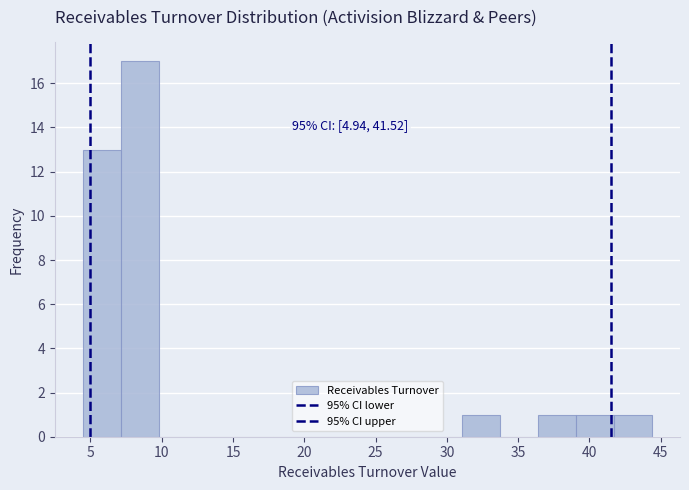

Over which range of the x-axis is the bar tallest?

7.0 to 10.0